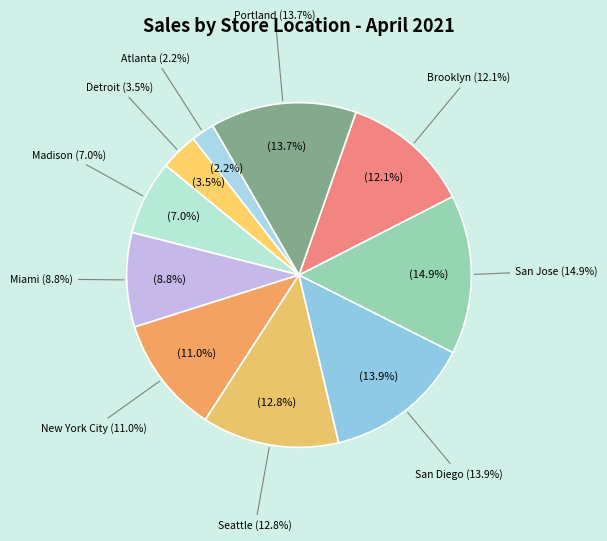

Which slice is the smallest?

Atlanta